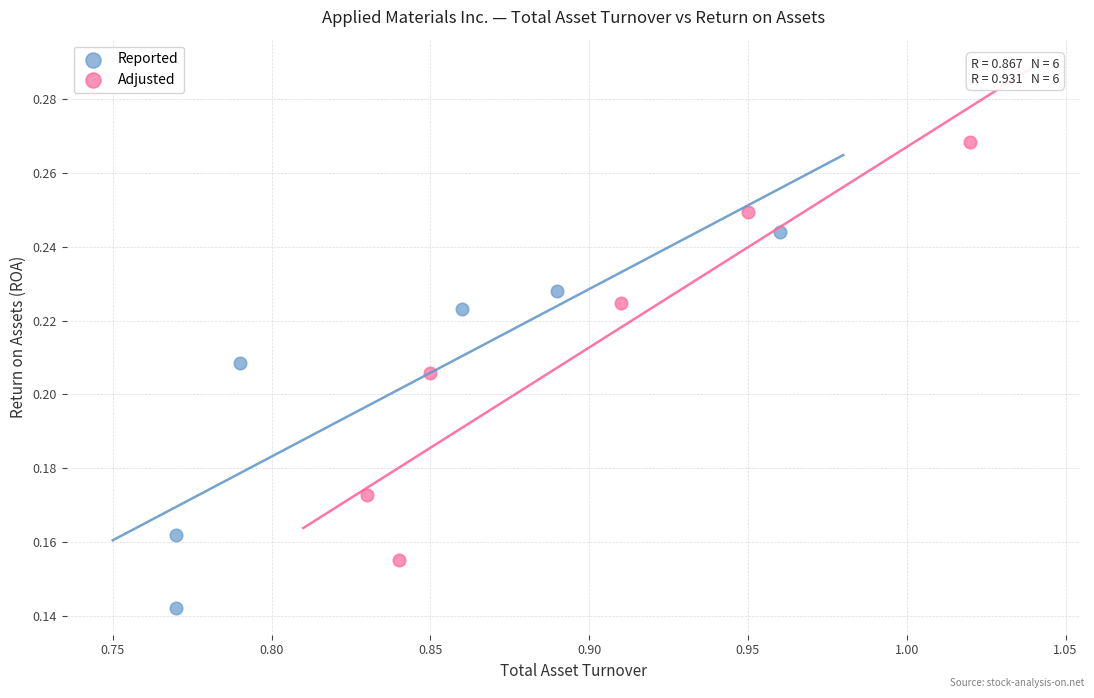

Which series contains the highest Y value?

Adjusted